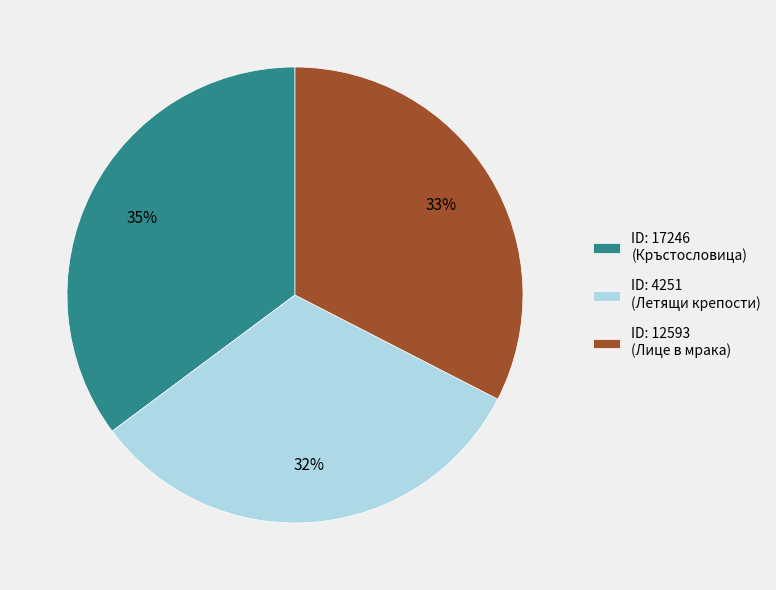

Which has a higher value, ID: 17246 (Кръстословица) or ID: 4251 (Летящи крепости)?

ID: 17246 (Кръстословица)